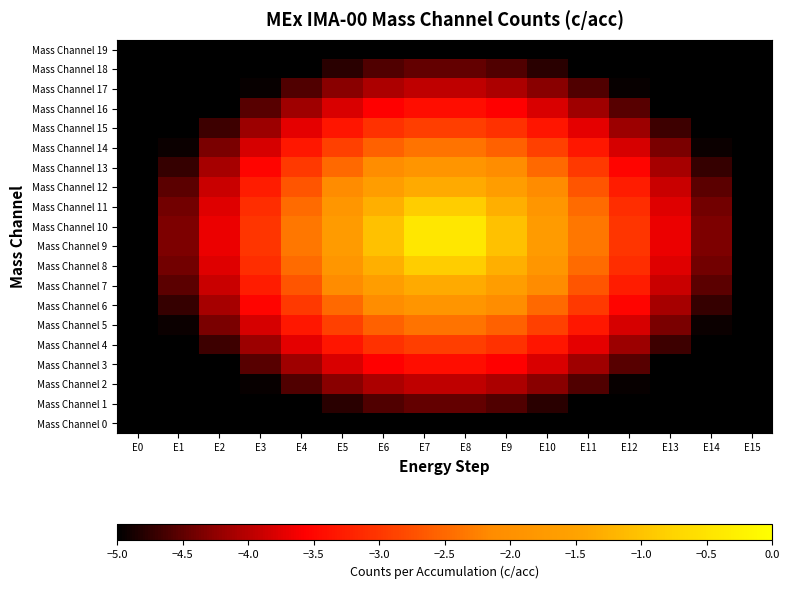

Which has a higher value, E7 or E10?

E7